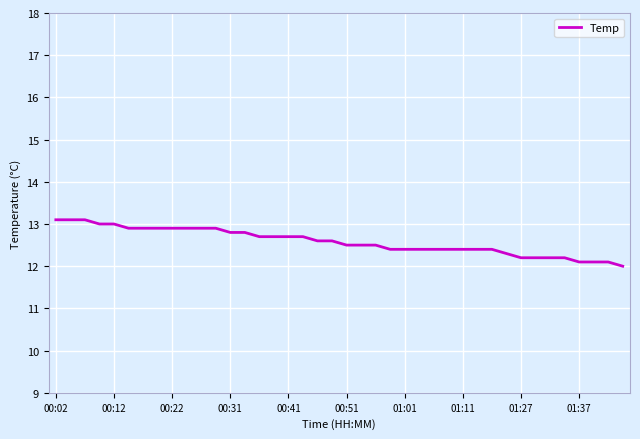

What is the smallest value displayed?

12.0